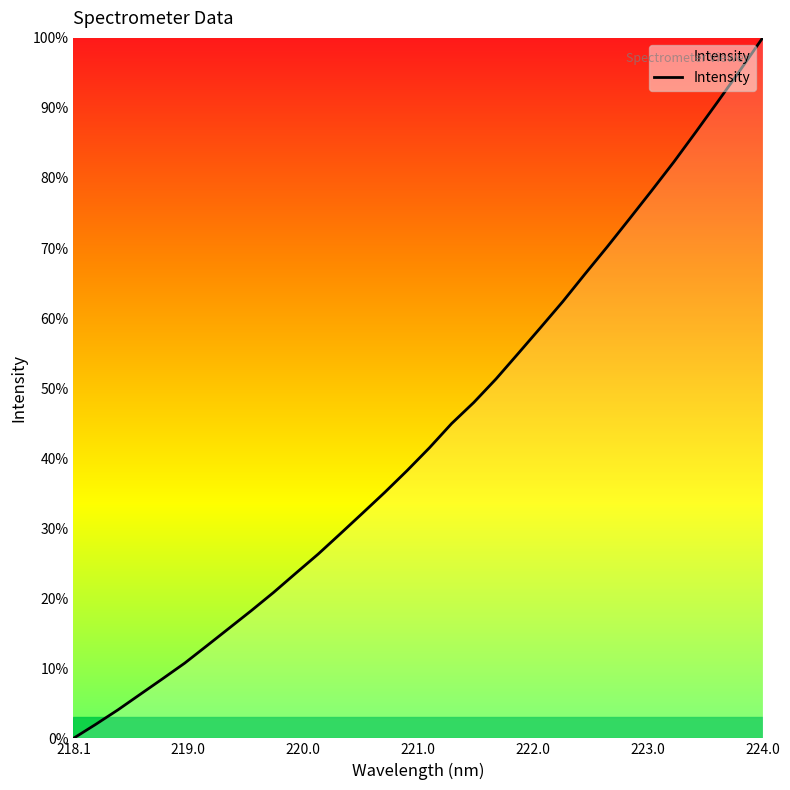

Does the chart have visible grid lines?

No